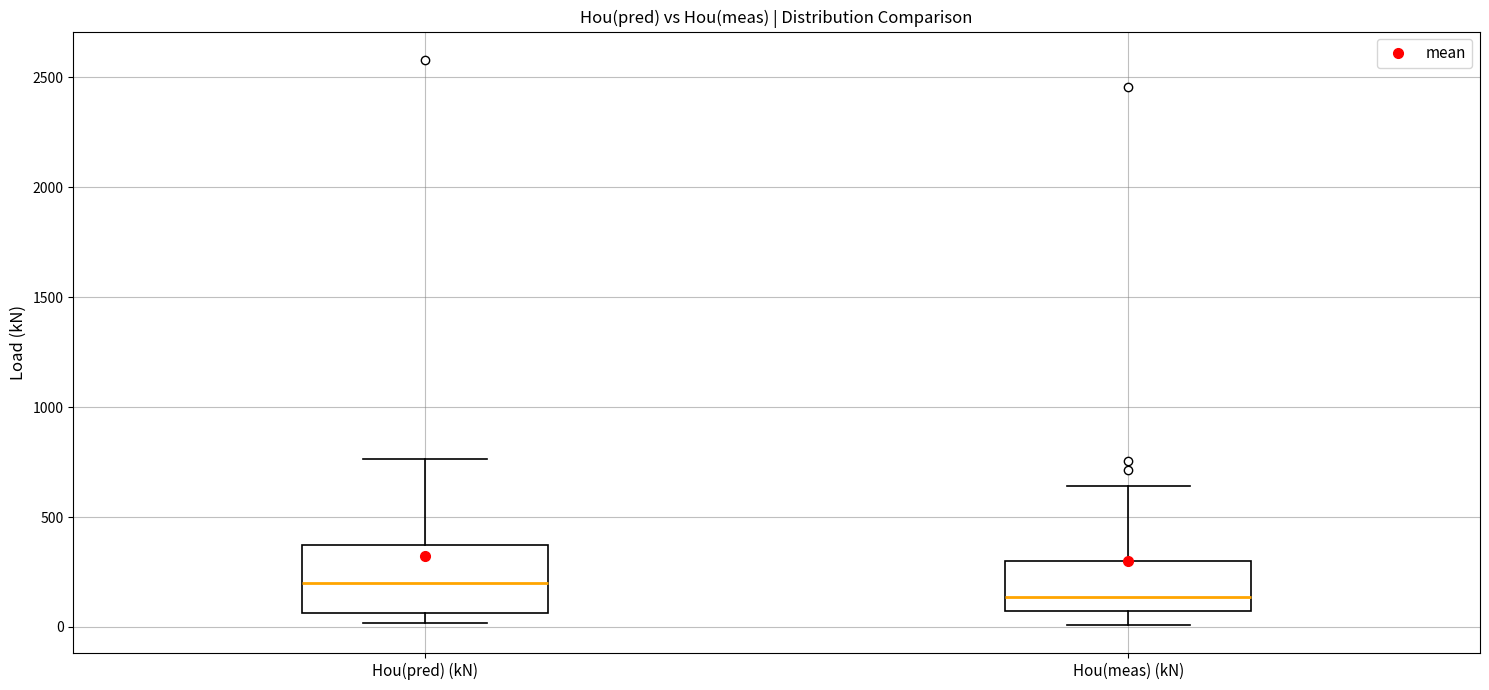

Reading left to right, read every box against the y-axis: the position of its median line, the range the box covers, and the ends of its whiskers. The values are not printed on the chart, so give them approximately, as read against the axis.

Hou(pred) (kN): median 200, box 50 to 350, whiskers 0 to 750
Hou(meas) (kN): median 150, box 50 to 300, whiskers 0 to 650